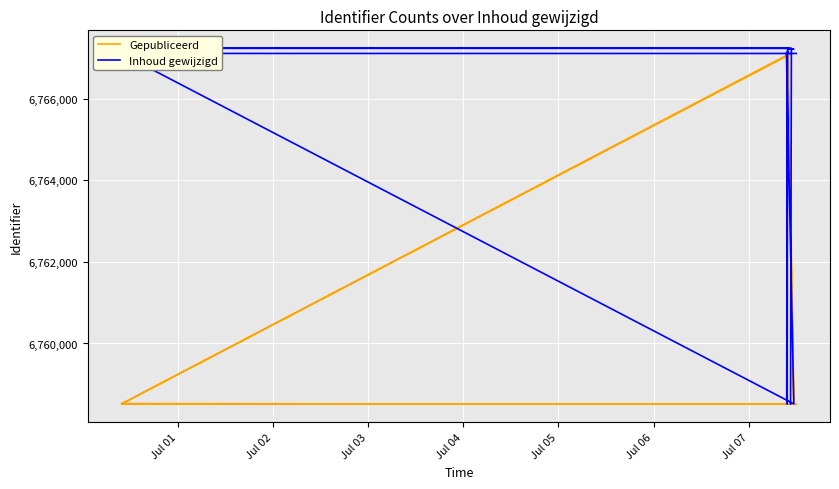

What is the maximum value shown in the chart?

6767241